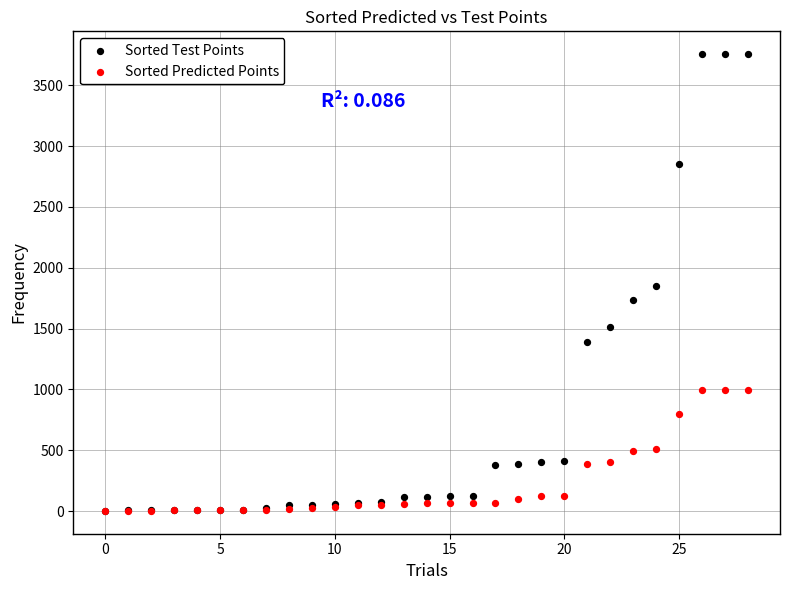

What are all the series names shown in the legend?

Sorted Test Points, Sorted Predicted Points